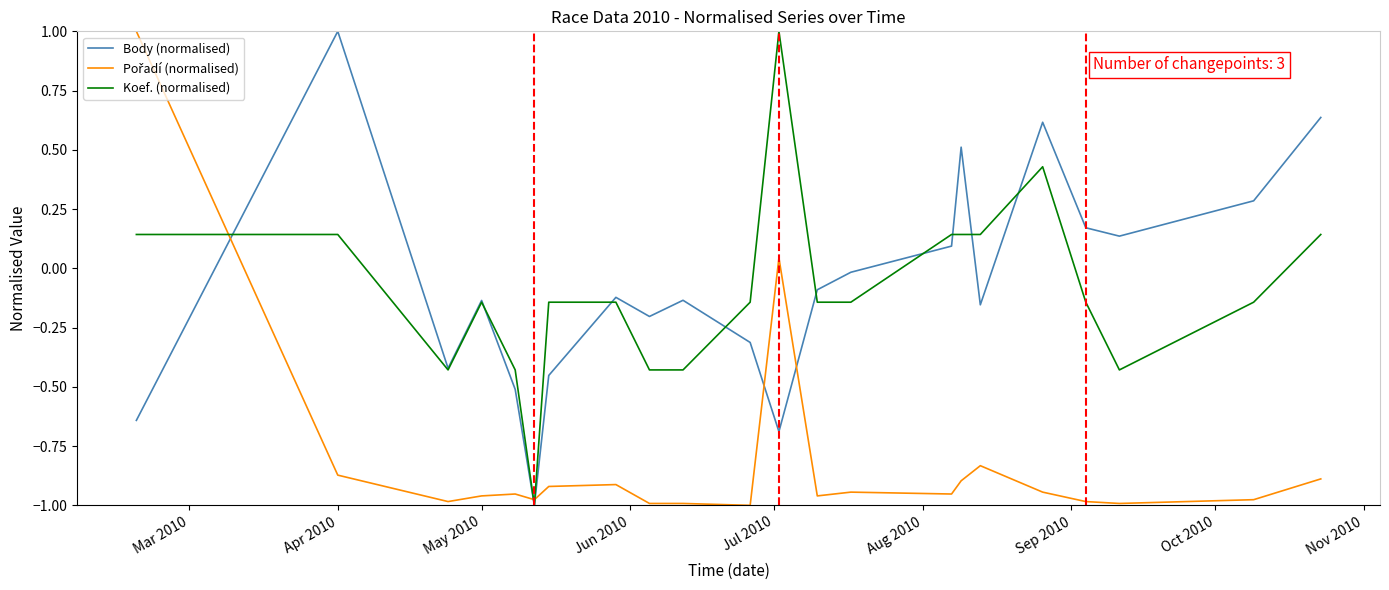

What is the highest value of the Body (normalised) series?

1.0